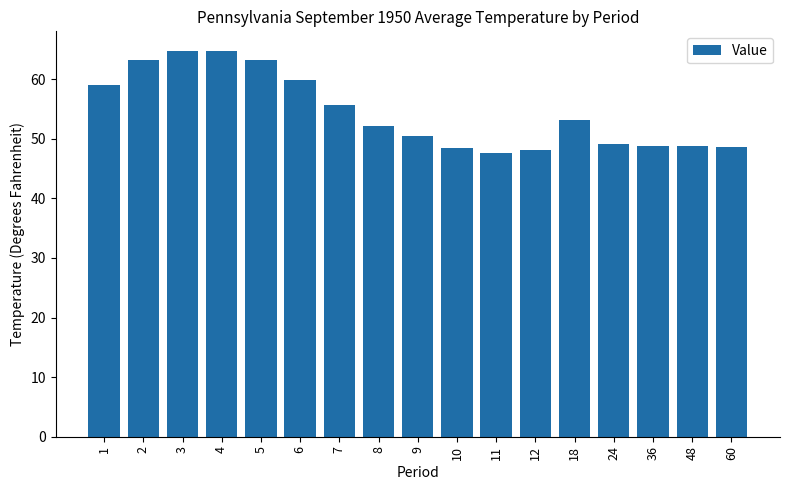

What is the change in value from 7 to 8?

-3.5